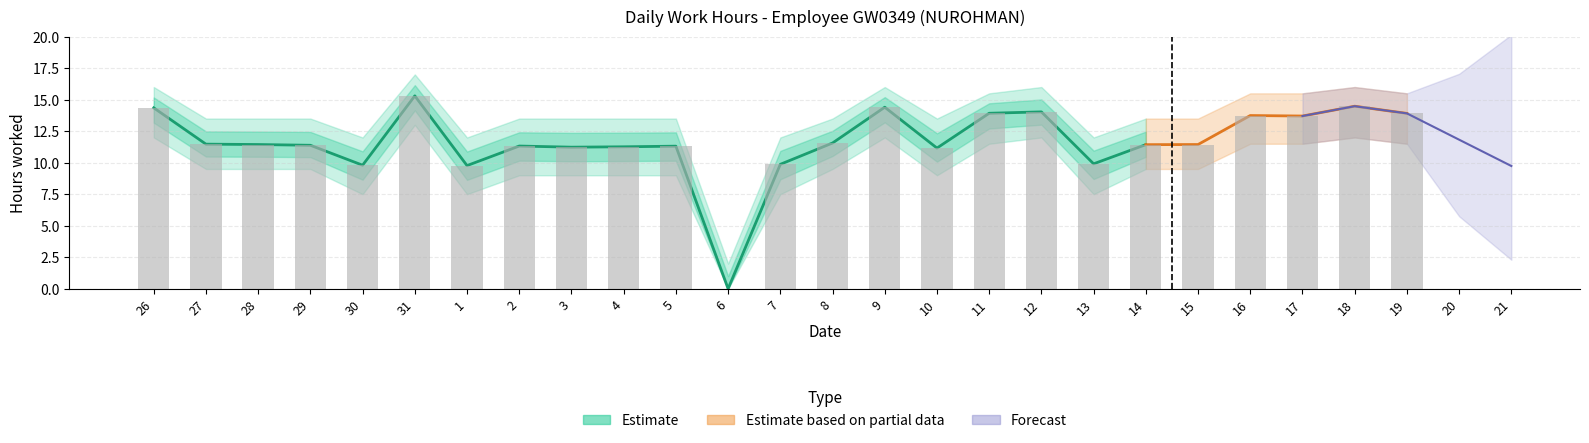

Between 15 and 14, which is larger?

15